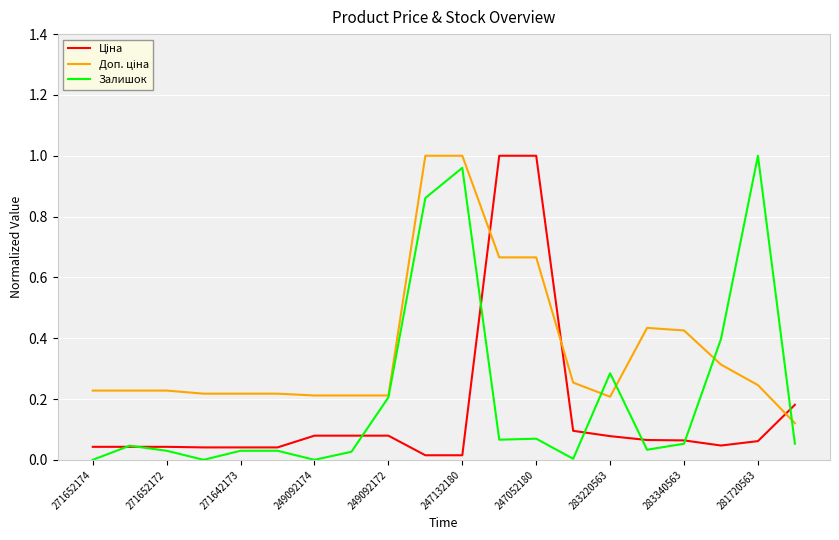

Is this an area chart (filled region under the line)?

No